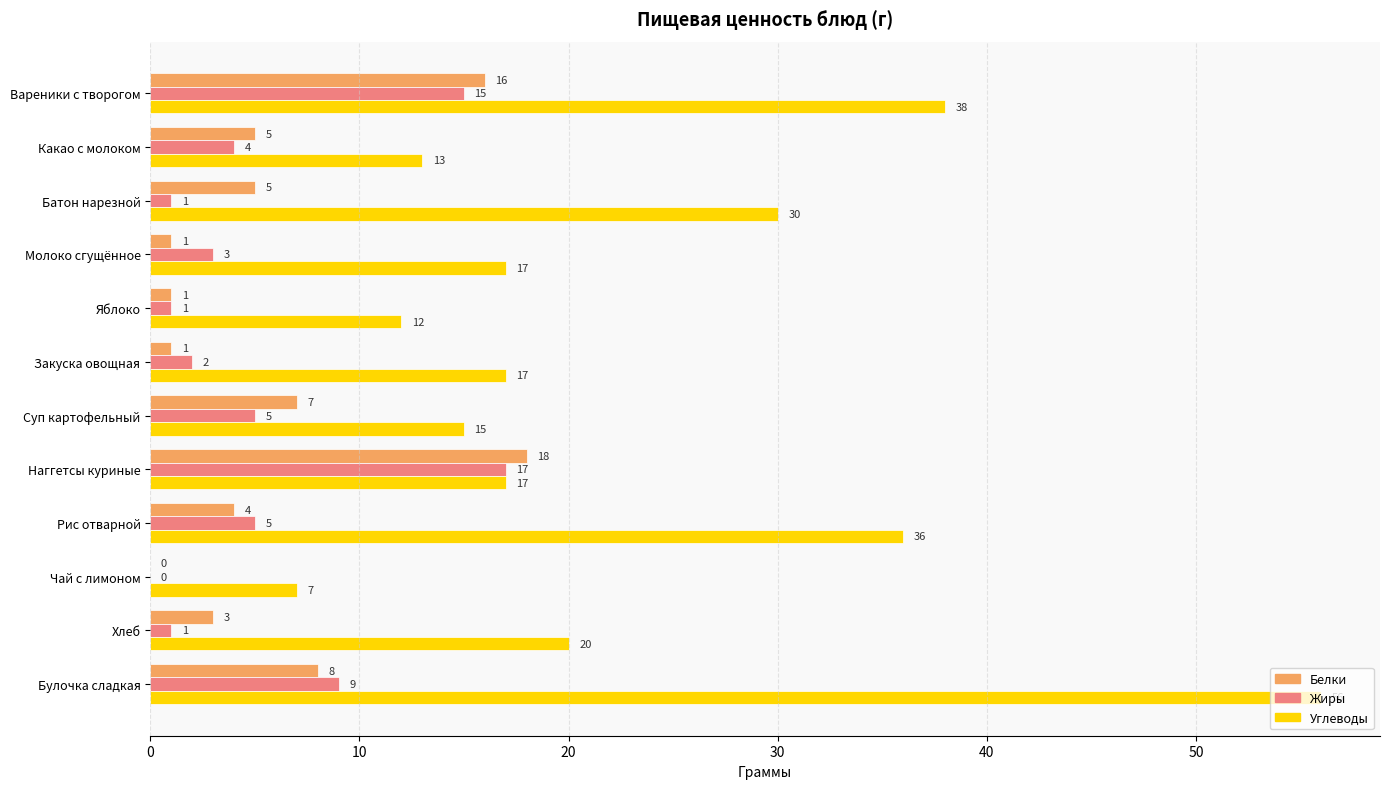

What is the maximum value for Белки?

18